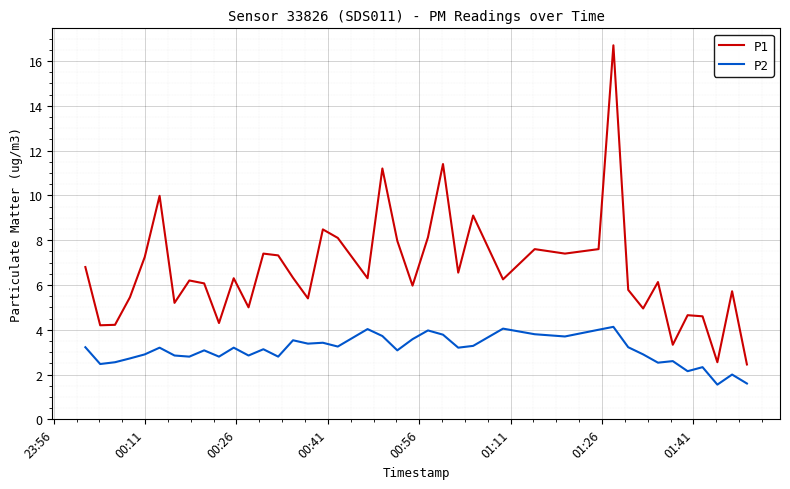

True or false: P1 and P2 cross at least once.

False